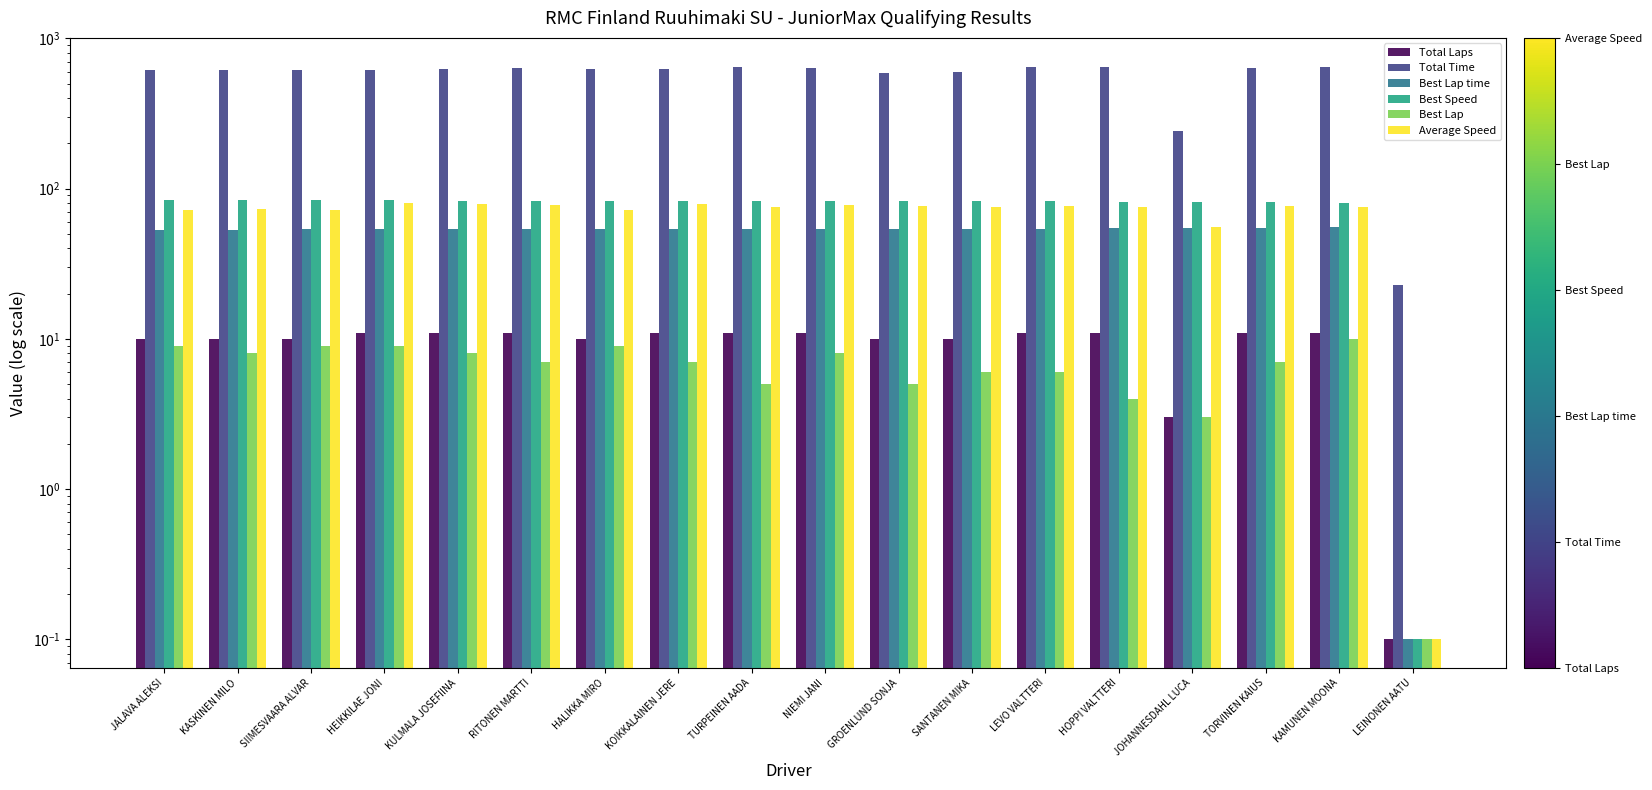

Rank the categories by Total Time value from lowest to highest.

LEINONEN AATU, JOHANNESDAHL LUCA, GROENLUND SONJA, SANTANEN MIKA, HEIKKILAE JONI, KASKINEN MILO, SIIMESVAARA ALVAR, JALAVA ALEKSI, KULMALA JOSEFIINA, HALIKKA MIRO, KOIKKALAINEN JERE, RITONEN MARTTI, NIEMI JANI, TORVINEN KAIUS, LEVO VALTTERI, KAMUNEN MOONA, TURPEINEN AADA, HOPPI VALTTERI